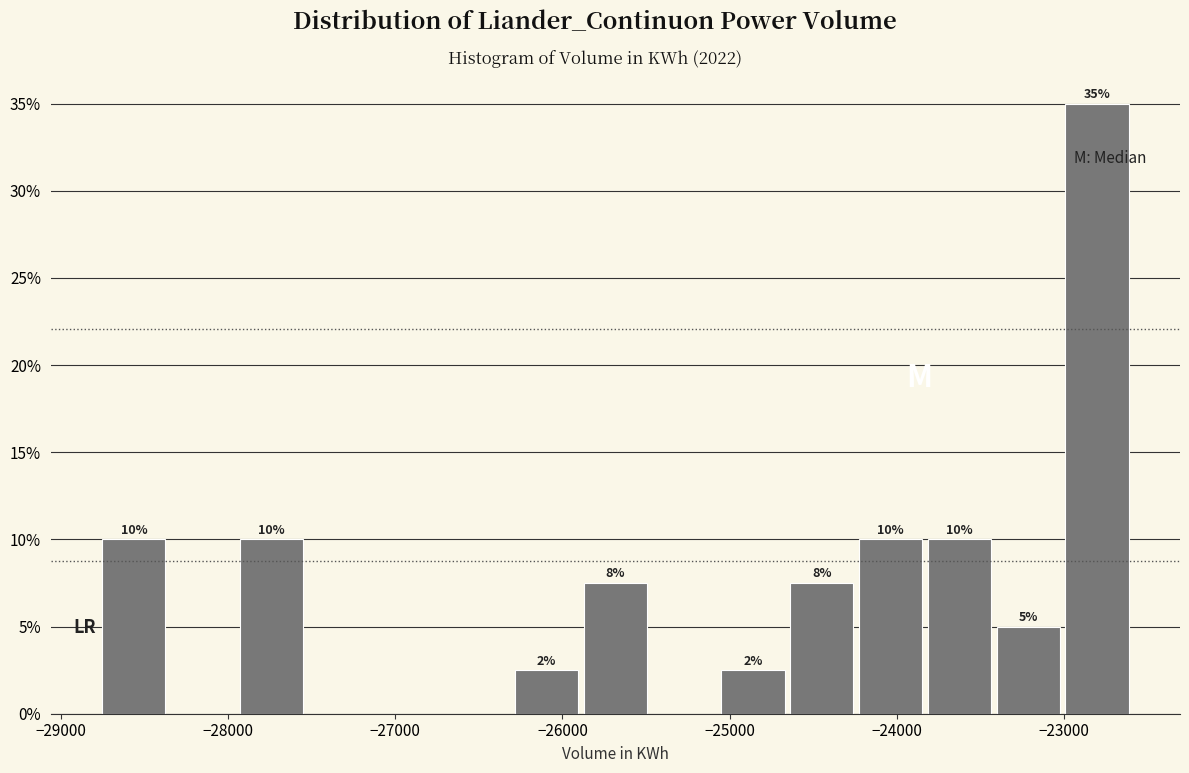

Which range on the x-axis has the tallest bar?

-23000 to -22600